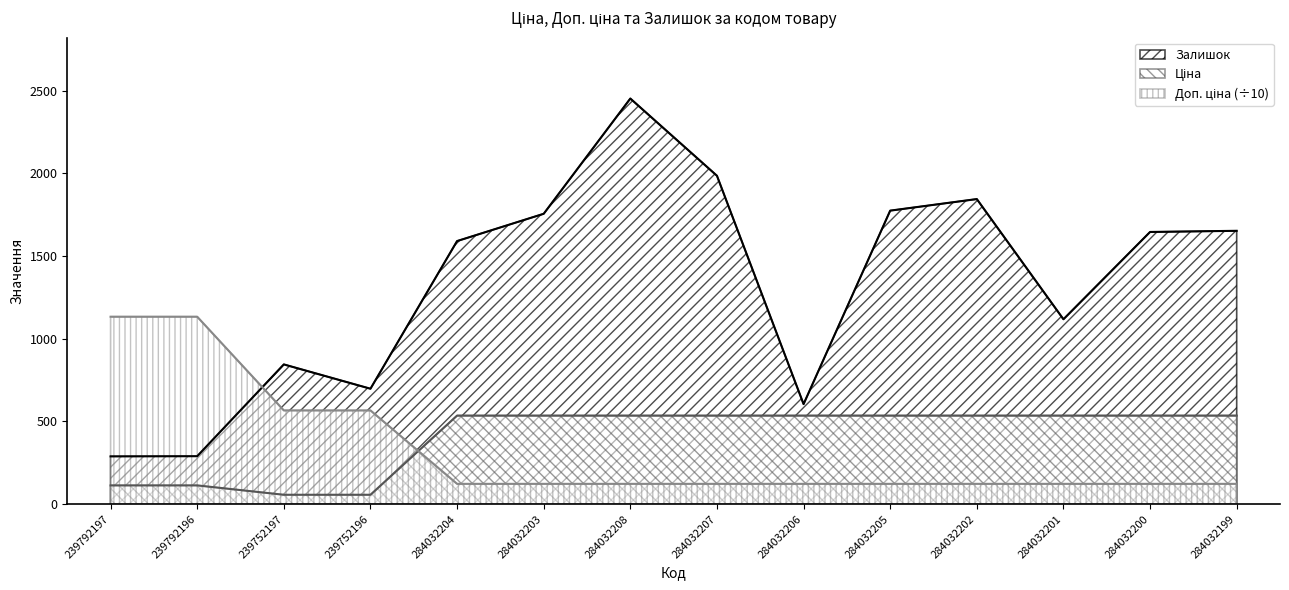

Does the chart have visible grid lines?

No